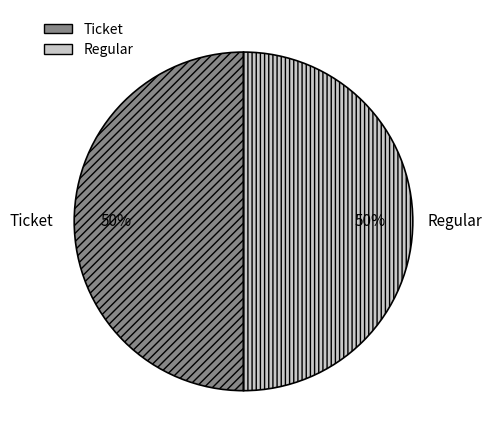

To the nearest percent, what percentage of the pie is Ticket?

50%